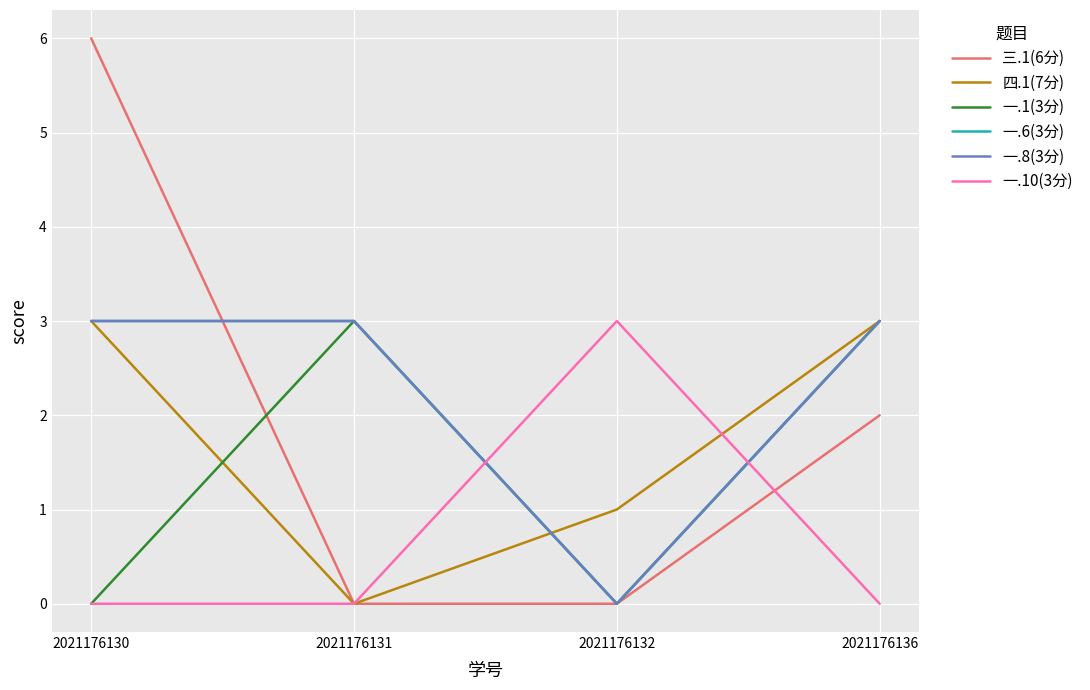

What is the difference between the maximum and second lowest values in the 一.10(3分) series?

3